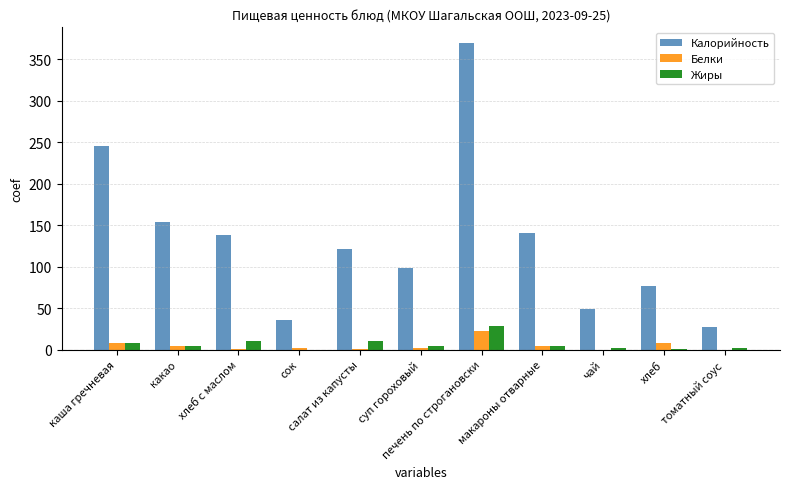

What is the maximum value shown in the chart?

370